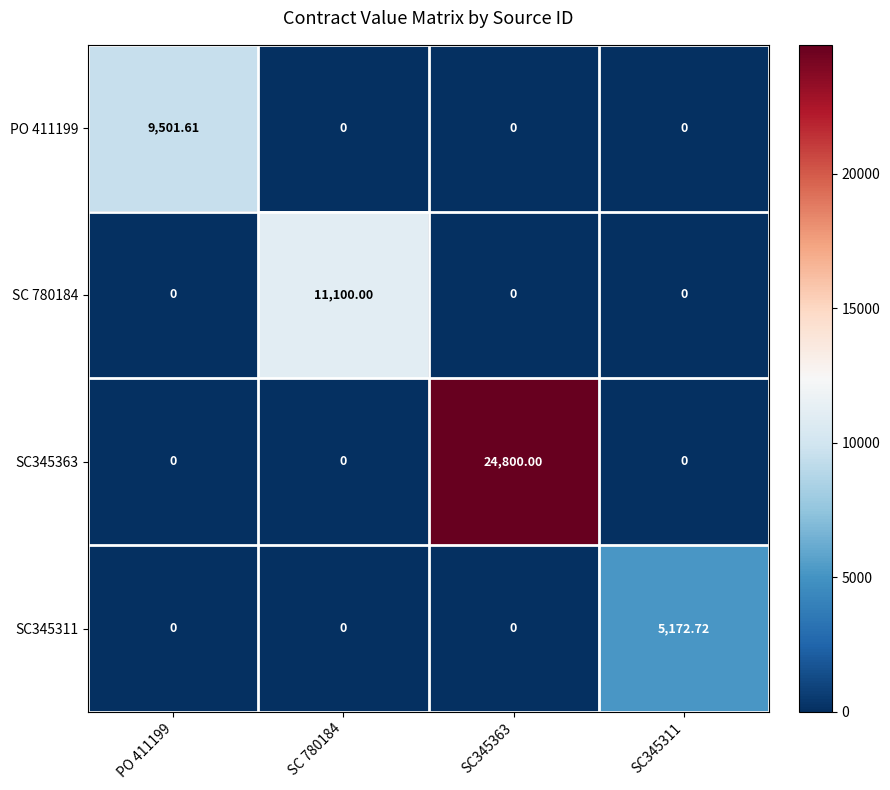

Count the number of categories in the chart.

4